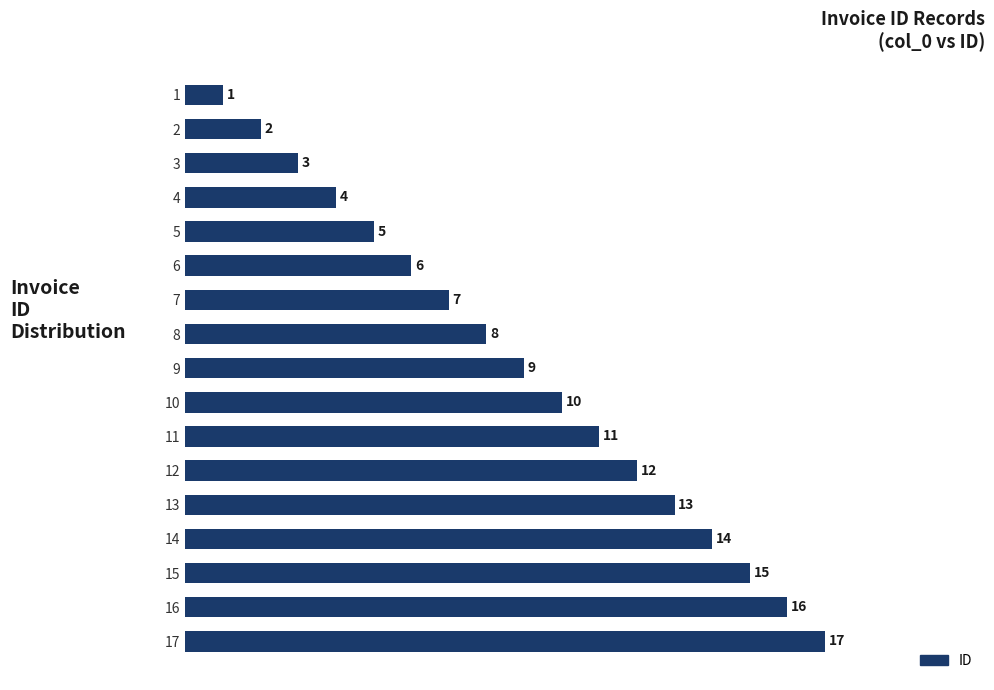

What is the ratio of the value at 5 to the value at 2?

2.5